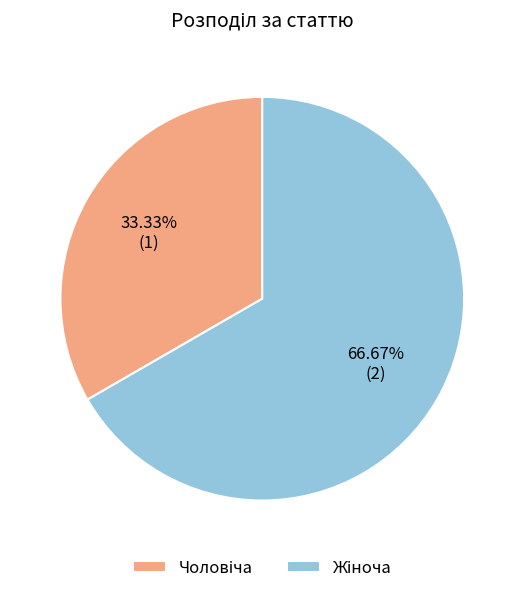

Does any single category account for the majority?

Yes